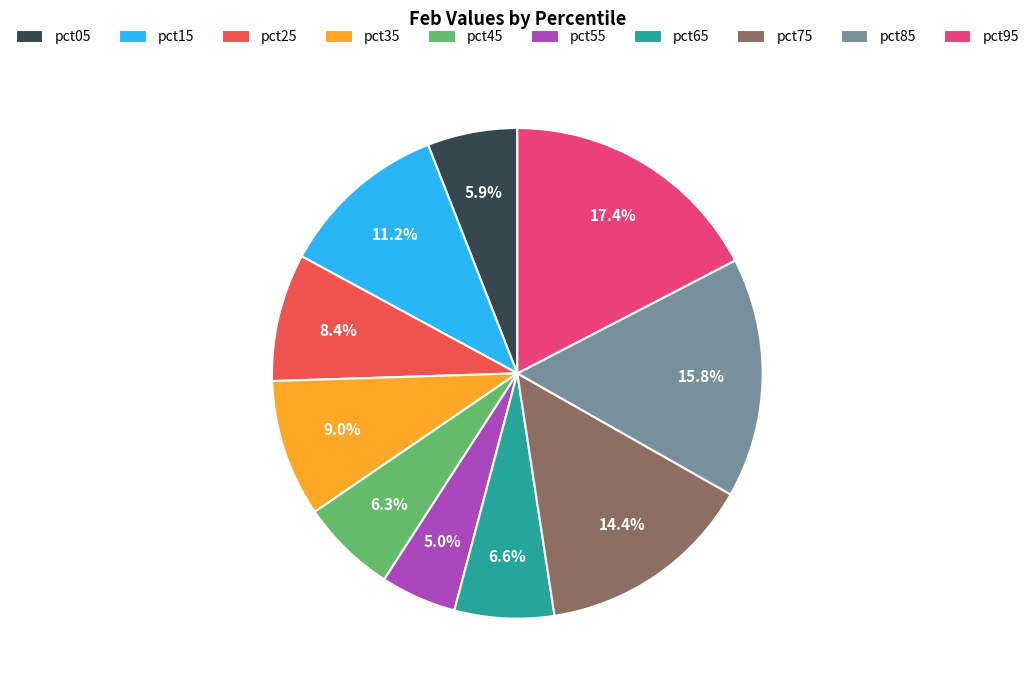

To the nearest percent, what portion does pct35 represent?

9%